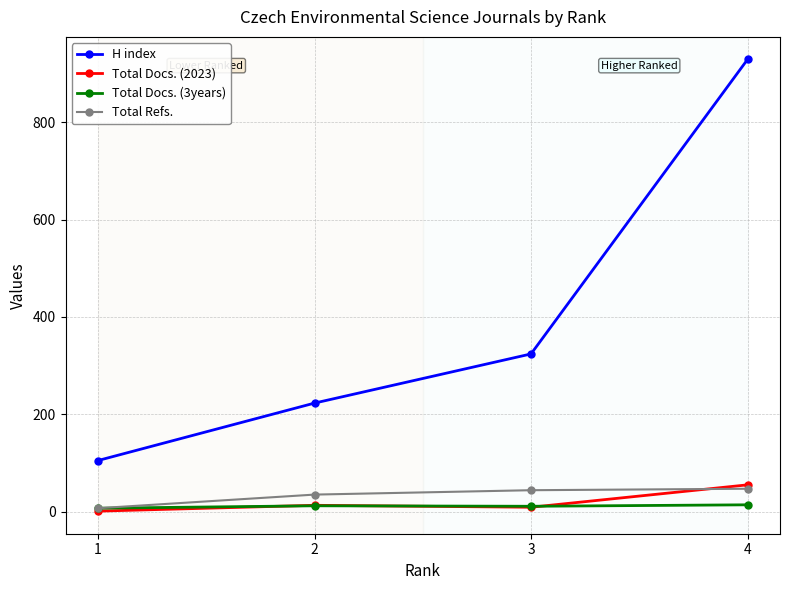

What is the sum of all Total Docs. (3years) values?

44